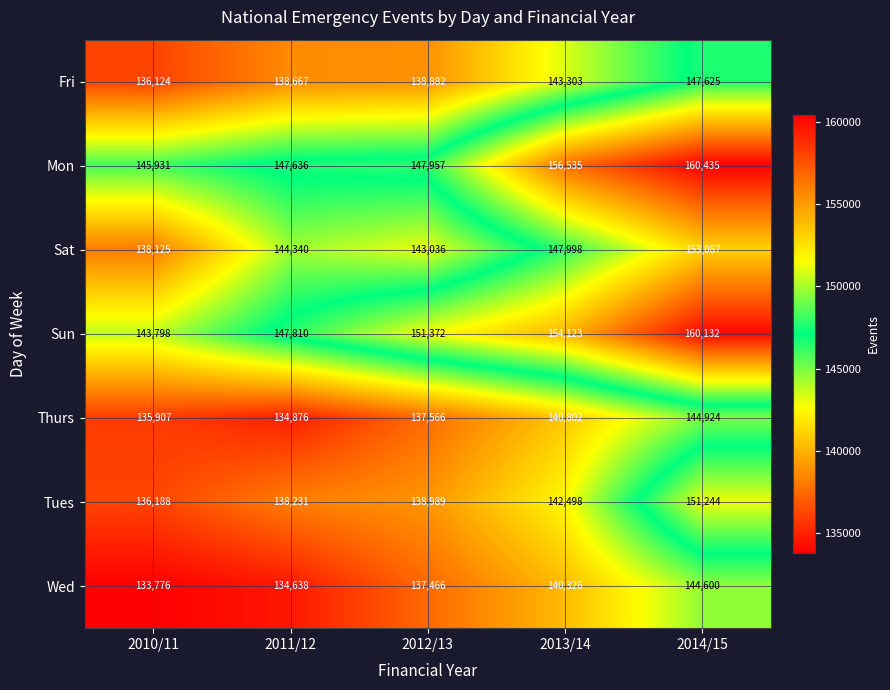

At how many categories does at least one series exceed 149086?

3